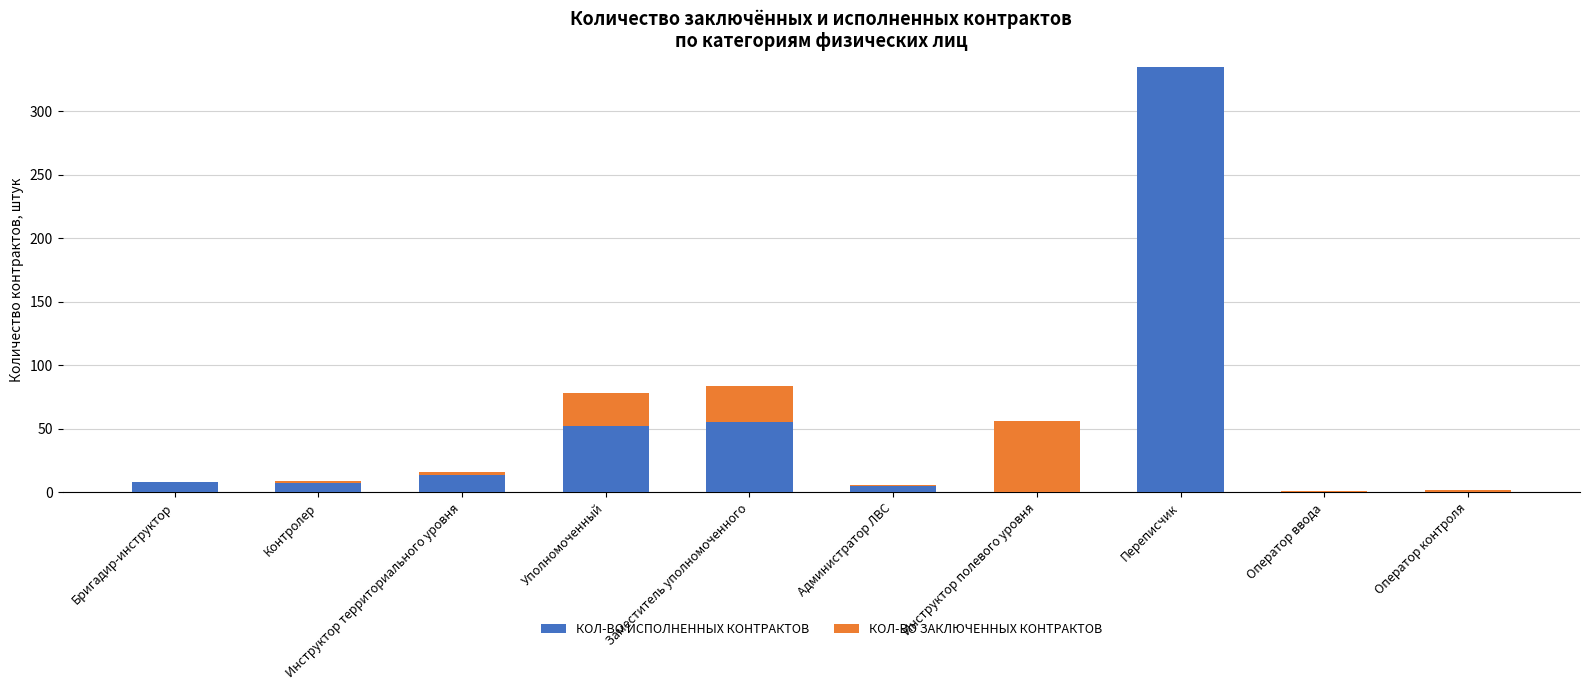

What is the maximum value for КОЛ-ВО ИСПОЛНЕННЫХ КОНТРАКТОВ?

335